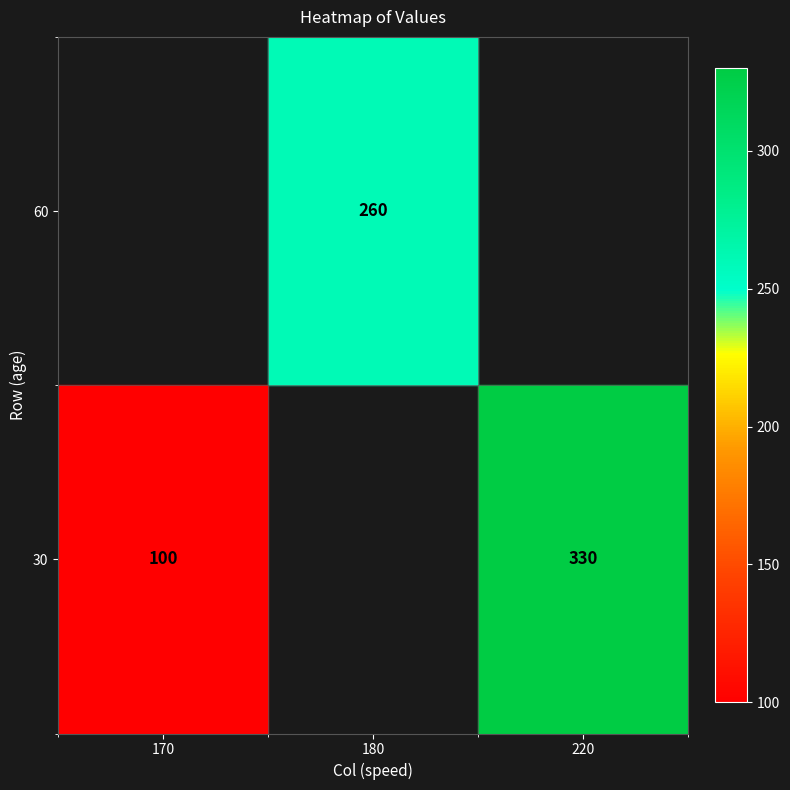

True or false: 30 has a value of 518 at 220.

False